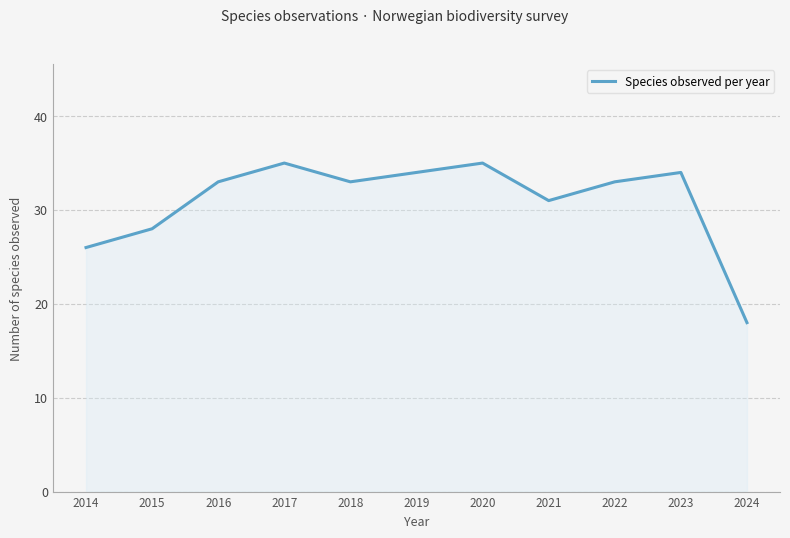

What is the maximum value shown in the chart?

35